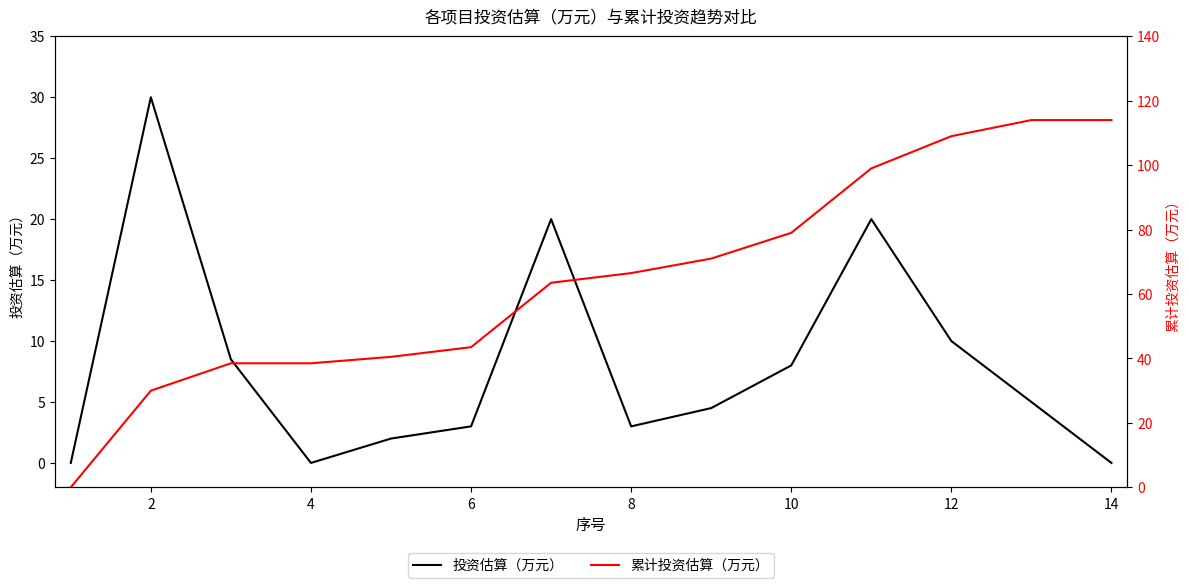

Reading left to right, extract all data points from this chart.

投资估算（万元）: 0.0	30.0	8.5	0.0	2.0	3.0	20.0	3.0	4.5	8.0	20.0	10.0	5.0	0.0
累计投资估算（万元）: 0.0	30.0	38.5	38.5	40.5	43.5	63.5	66.5	71.0	79.0	99.0	109.0	114.0	114.0